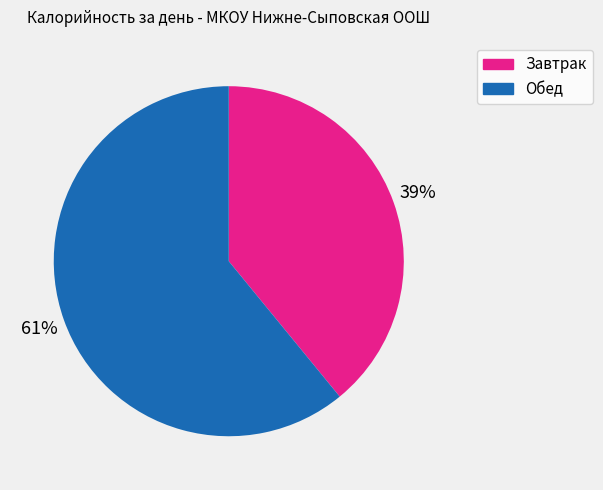

How many slices are in this pie chart?

2